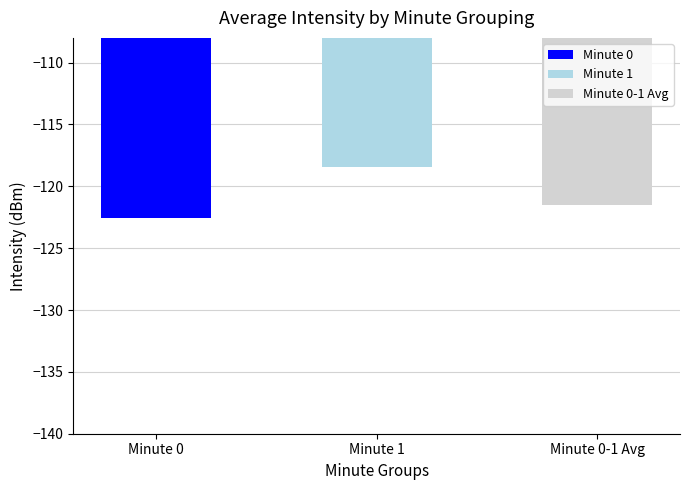

Is it true that the value at Minute 1 is -35.9?

False